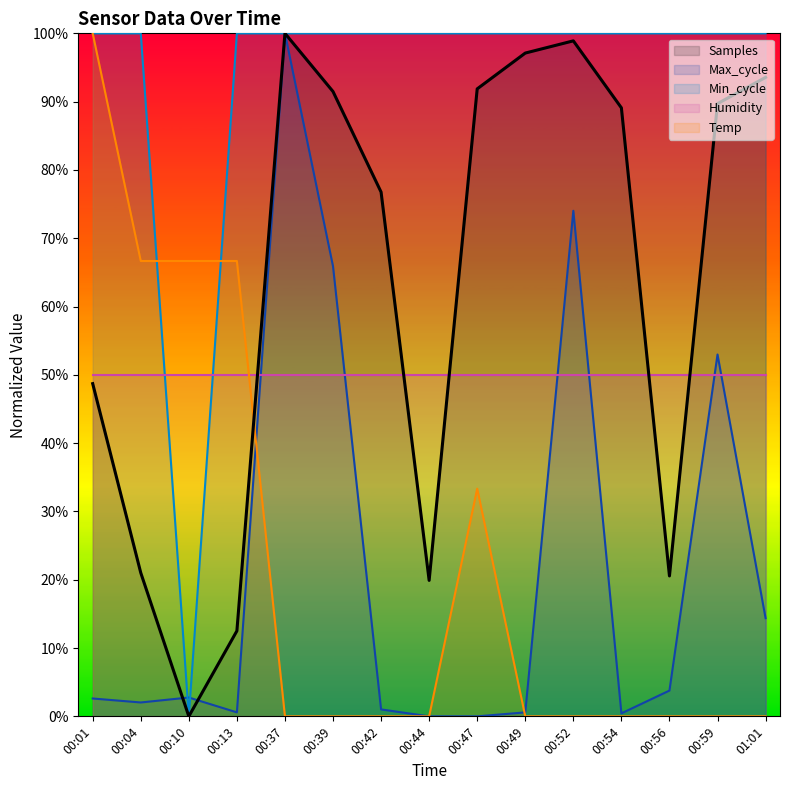

The Samples series shows 76.8 at 00:42. True or false?

True